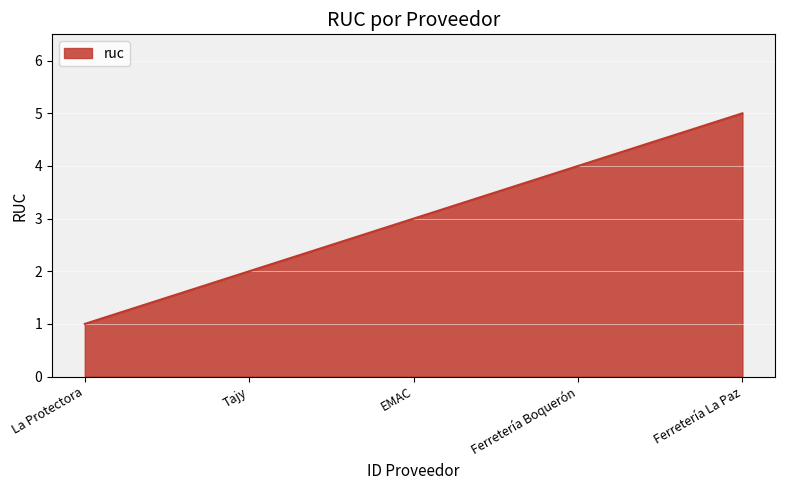

What is the sum of the values at Tajy and Ferretería Boquerón?

6